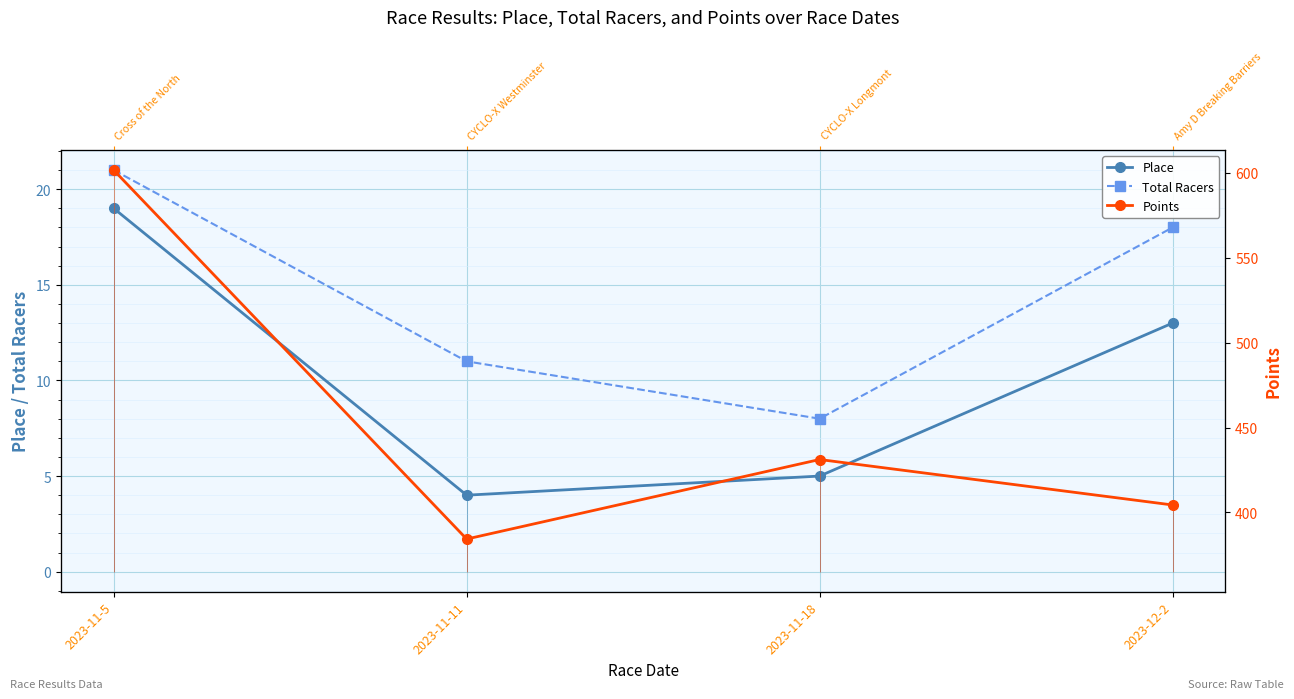

Does the chart display data point markers on the line(s)?

Yes